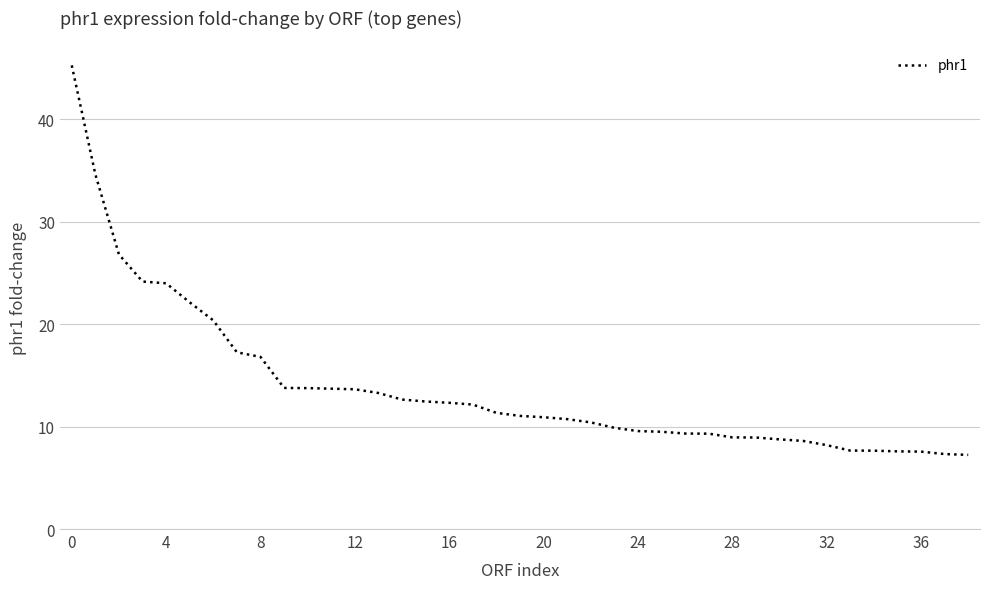

What is the difference between the maximum and minimum values?

38.0